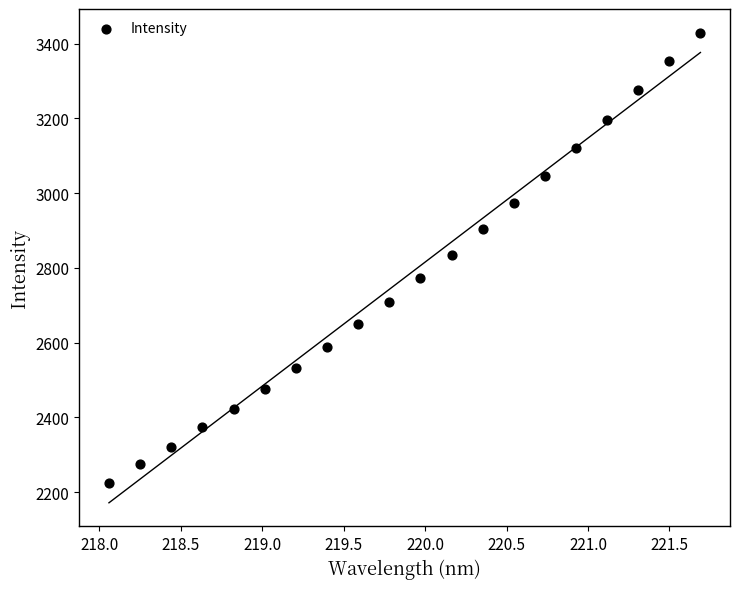

What is the range of X values (max minus min)?

3.6